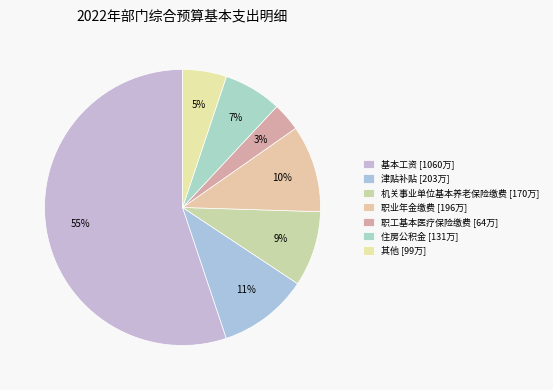

Which category has the biggest portion of the pie?

基本工资